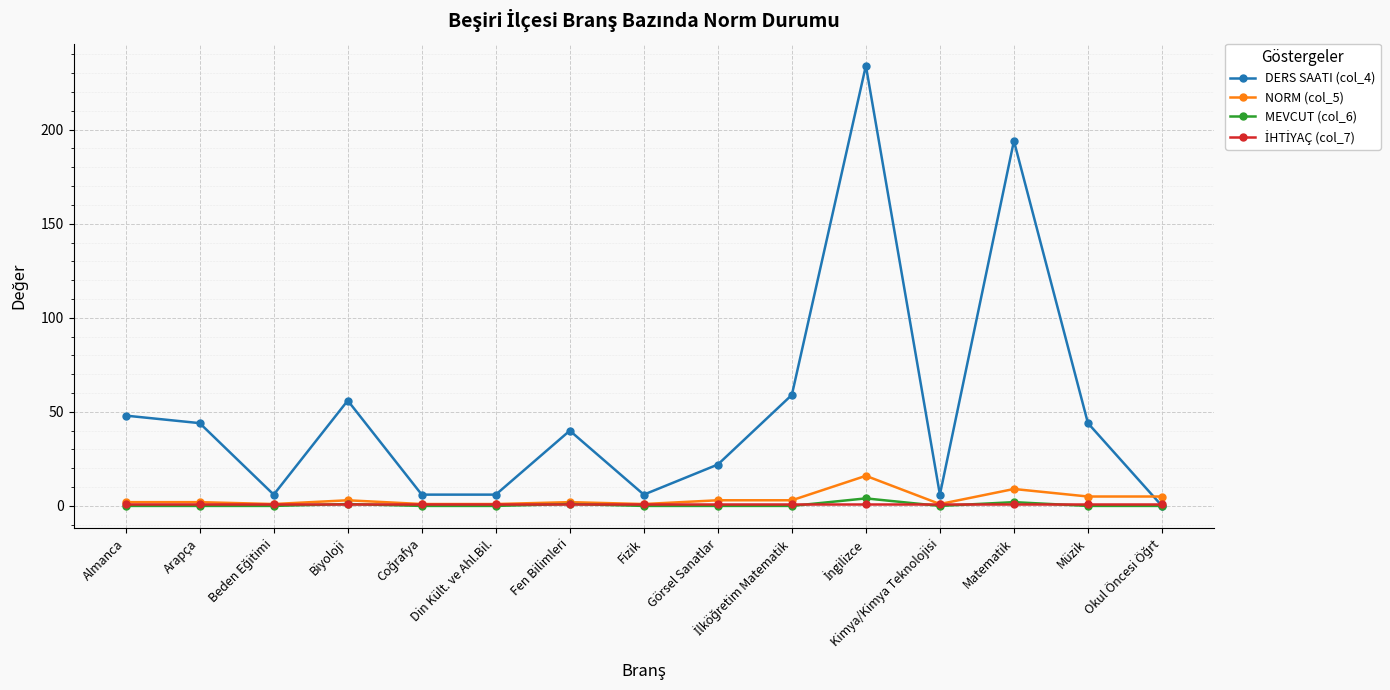

What is the greatest value displayed?

234